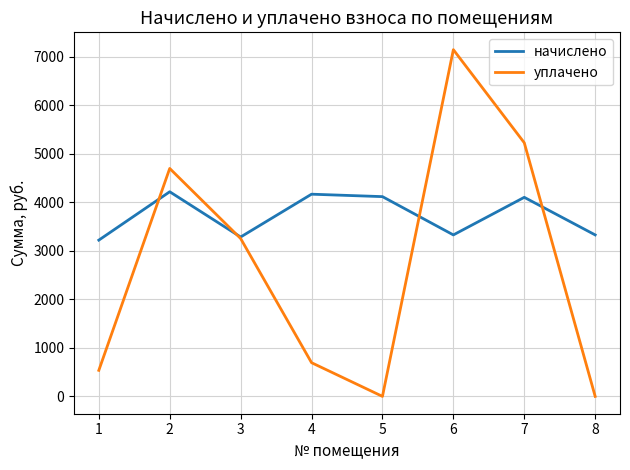

Is it true that уплачено equals 0.0 at 5?

True